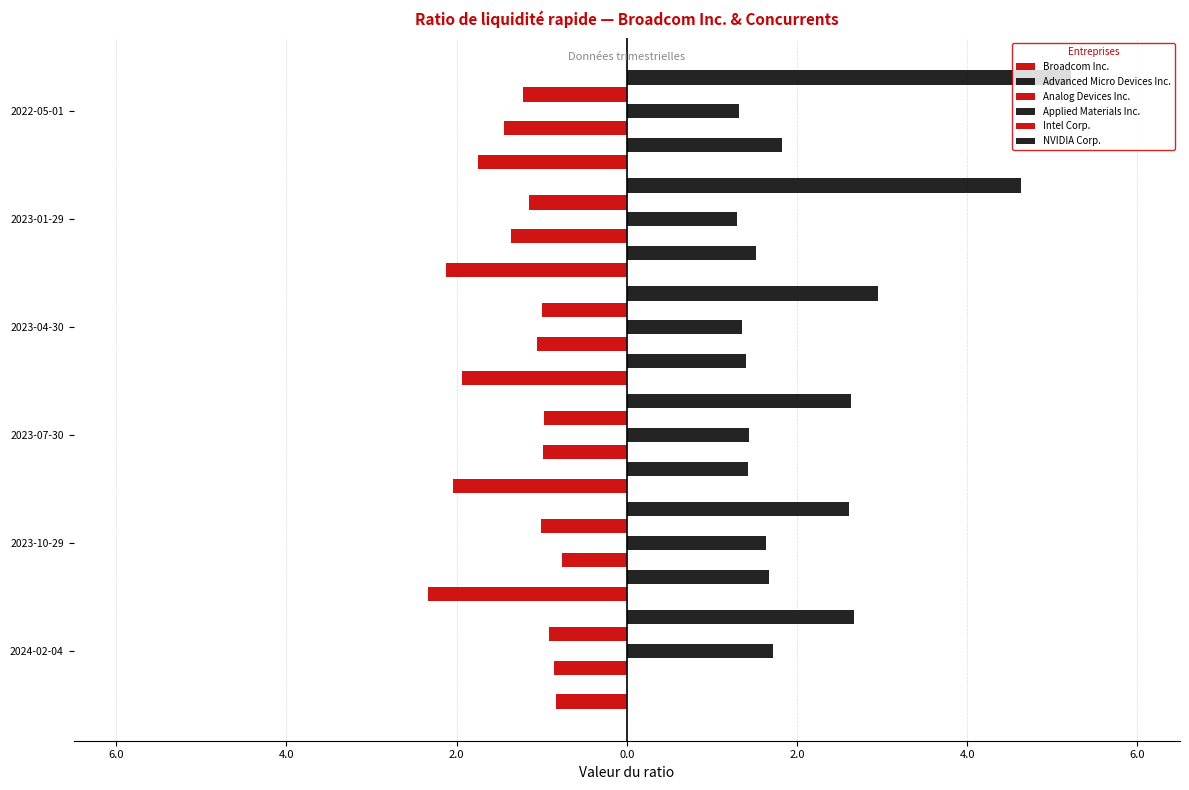

What are all the series names shown in the legend?

Broadcom Inc., Advanced Micro Devices Inc., Analog Devices Inc., Applied Materials Inc., Intel Corp., NVIDIA Corp.